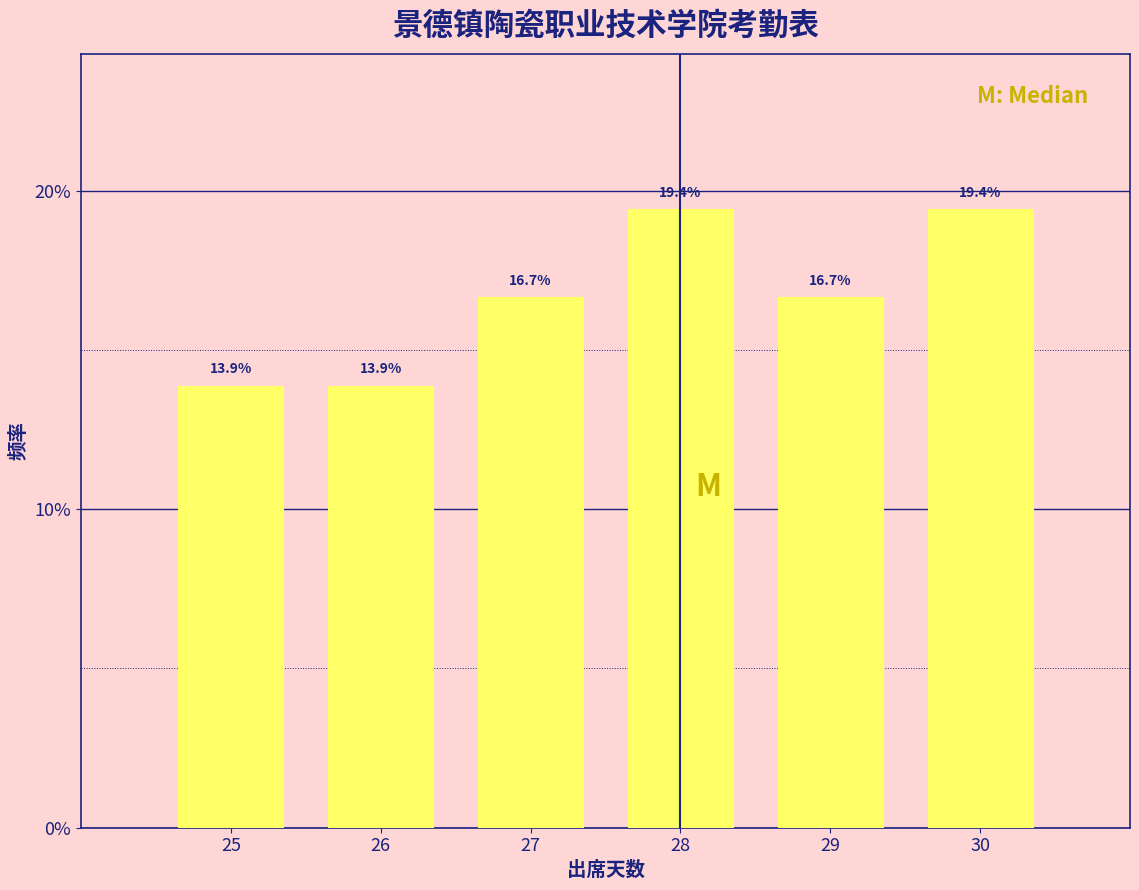

Reading left to right, extract all data points from this chart.

13.9	13.9	16.7	19.4	16.7	19.4